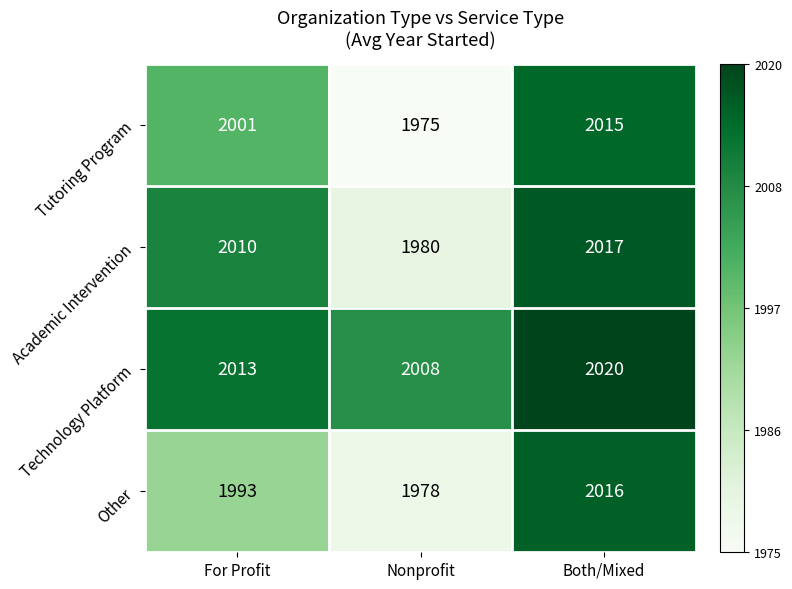

How many values in the Other series are below 1993?

1